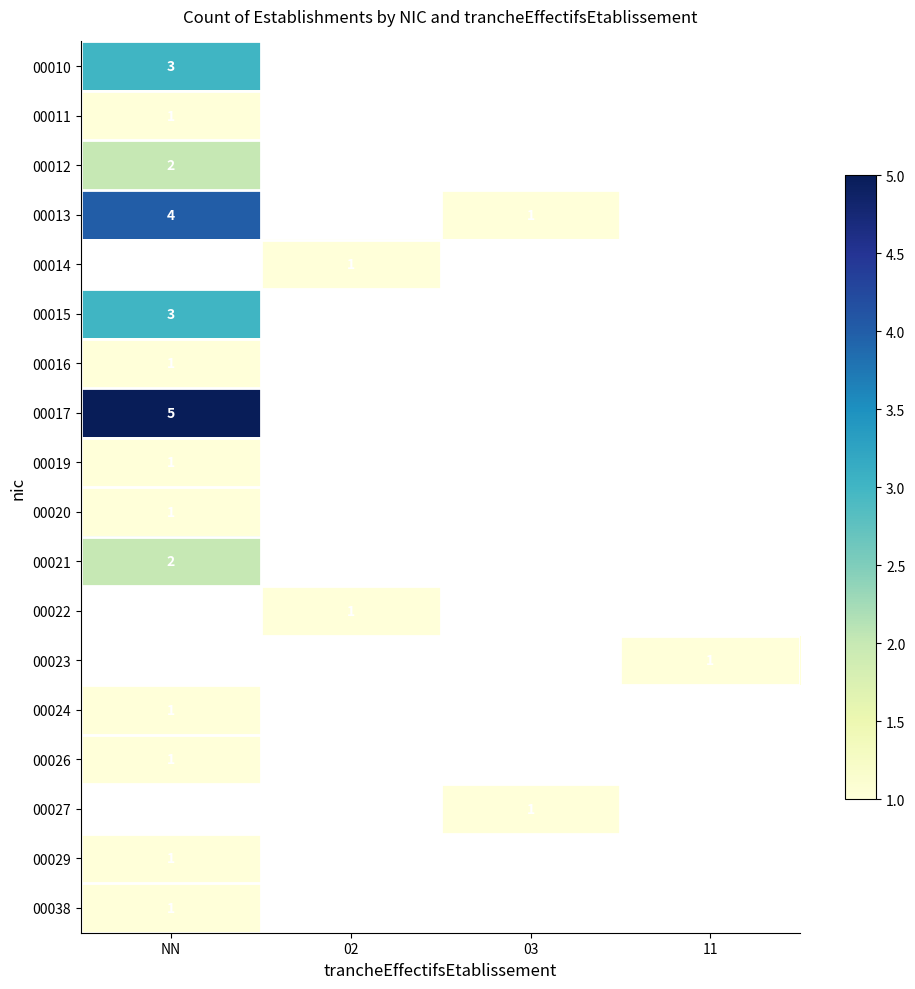

Which category has the highest value across all series?

NN